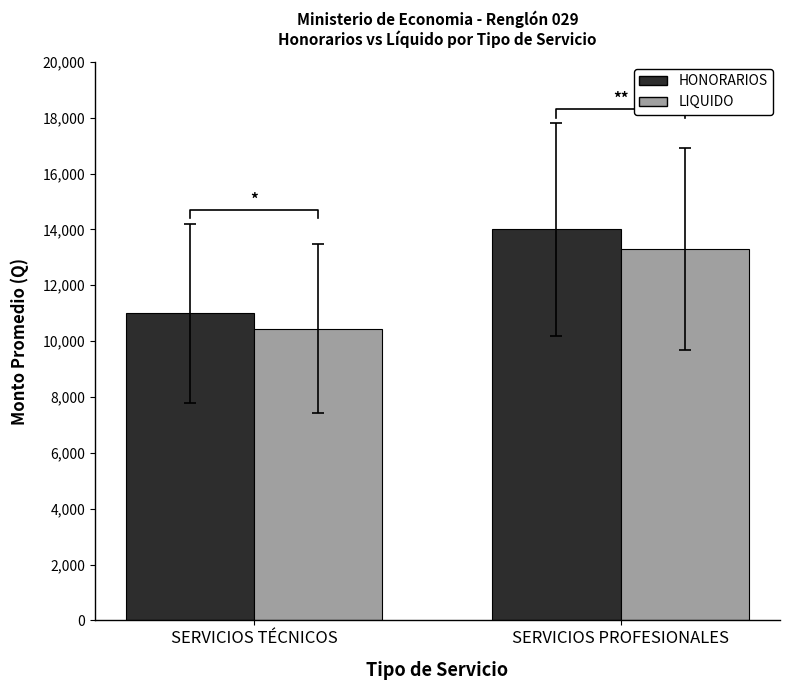

Which has a higher value, SERVICIOS TÉCNICOS or SERVICIOS PROFESIONALES?

SERVICIOS PROFESIONALES